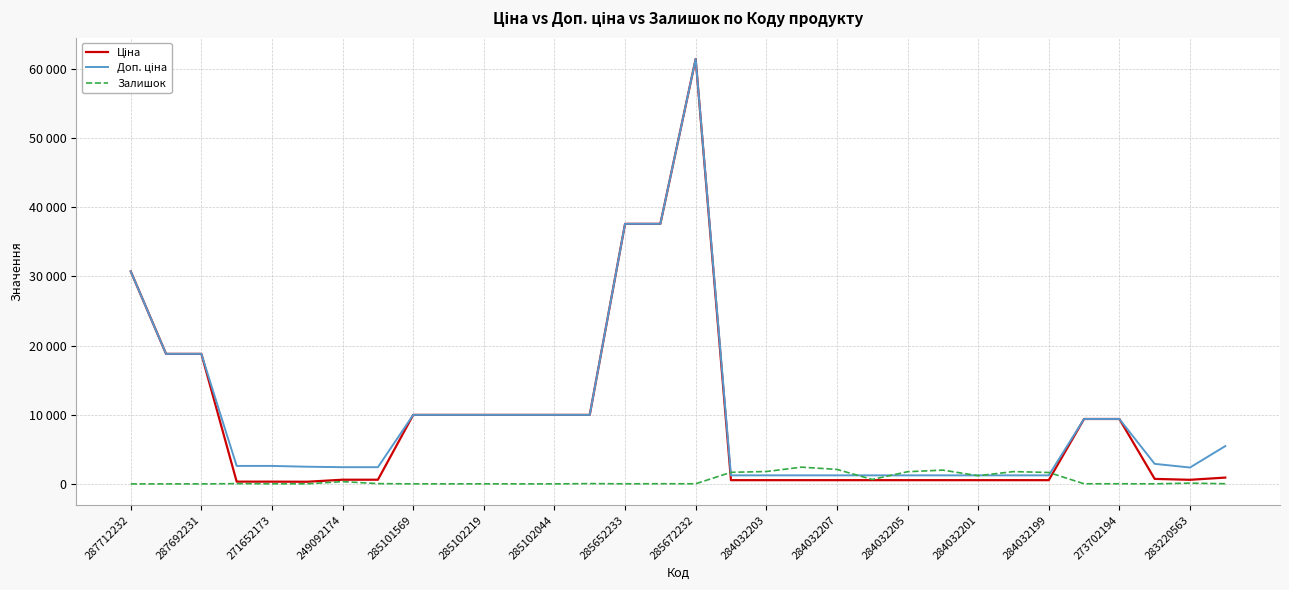

Between which two adjacent categories do Доп. ціна and Залишок first intersect?

16 and 17